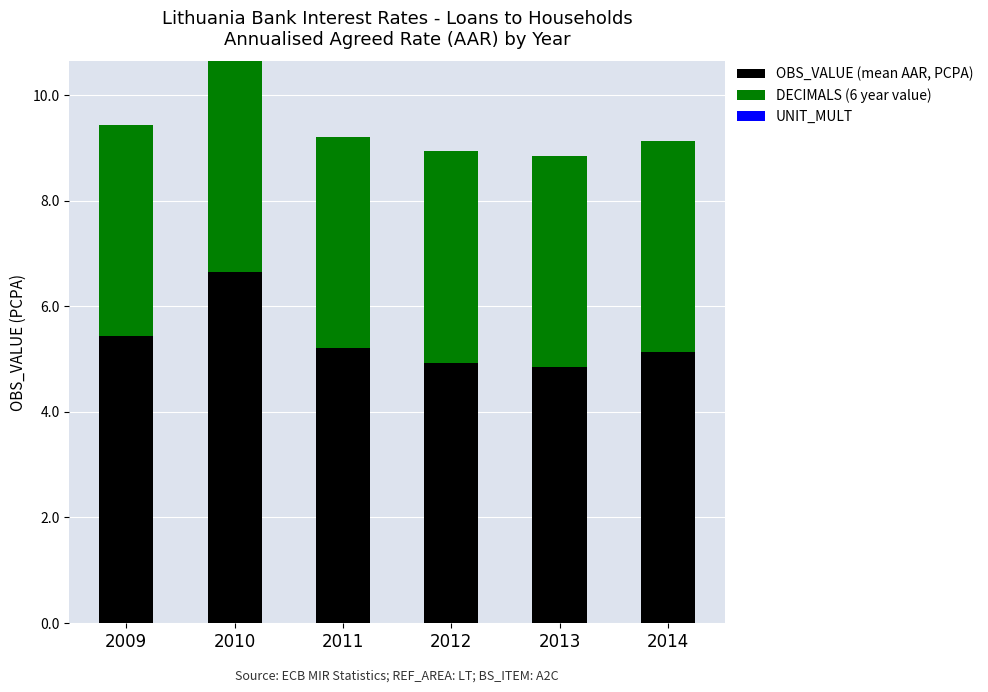

The value of OBS_VALUE (mean AAR, PCPA) at 2013 is 1.7. True or false?

False